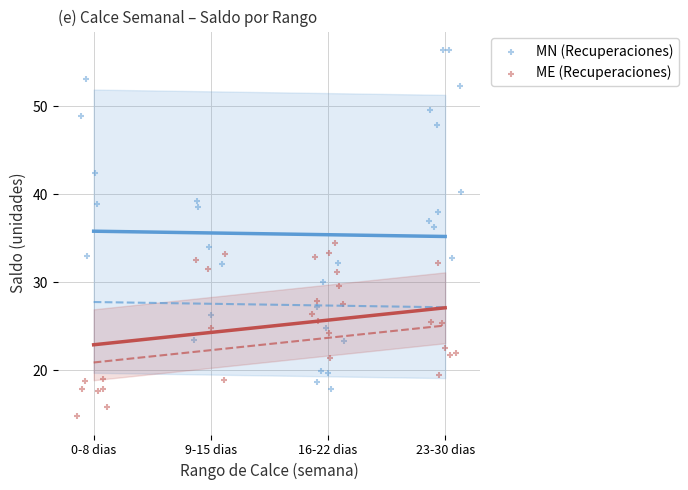

Which series contains the highest Y value?

MN (Recuperaciones)